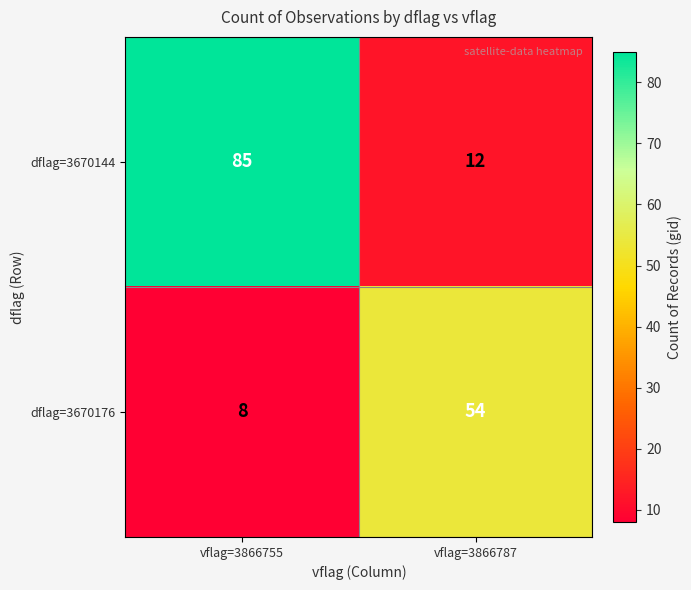

How many series are shown in this chart?

2